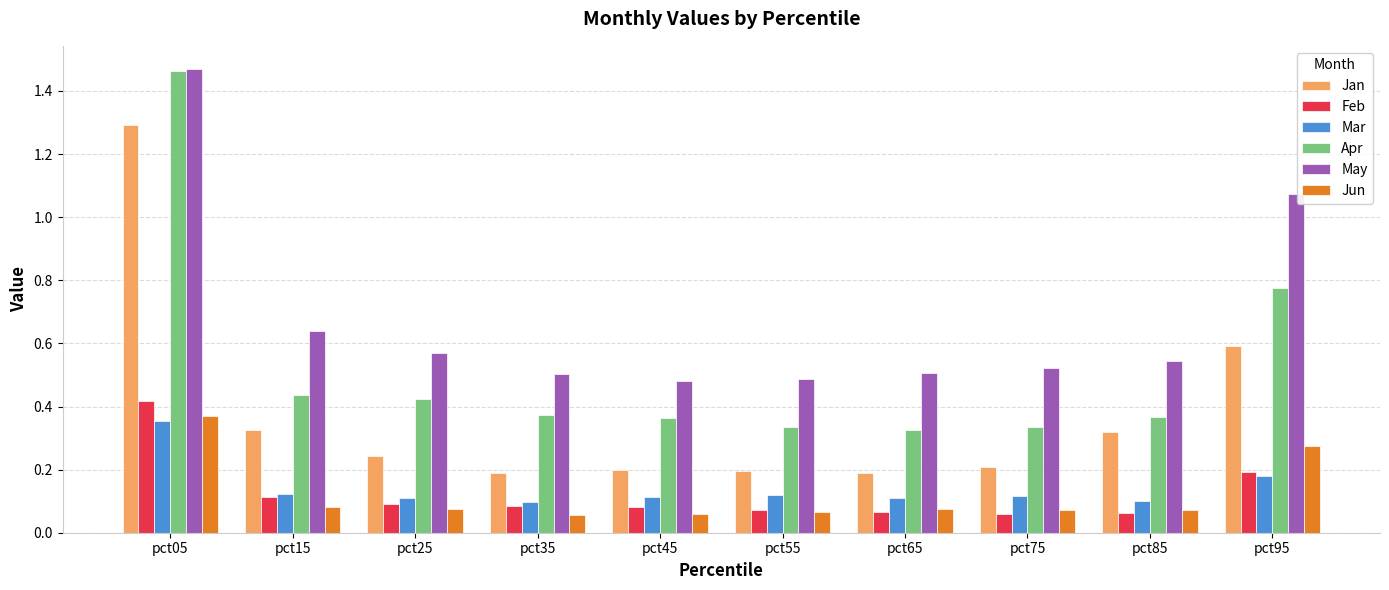

How many distinct data groups are displayed?

6